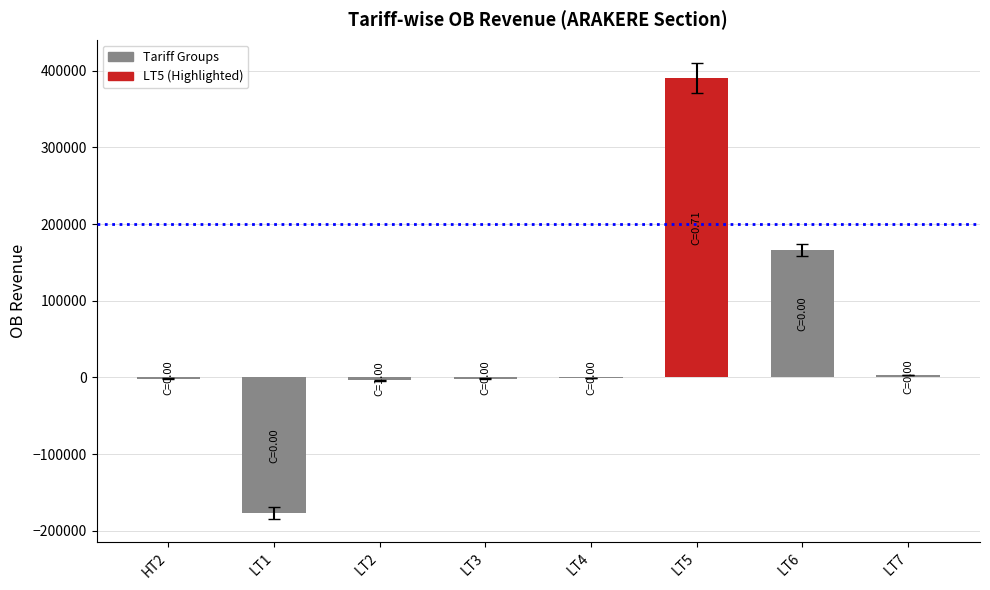

Count the number of data series in this chart.

1